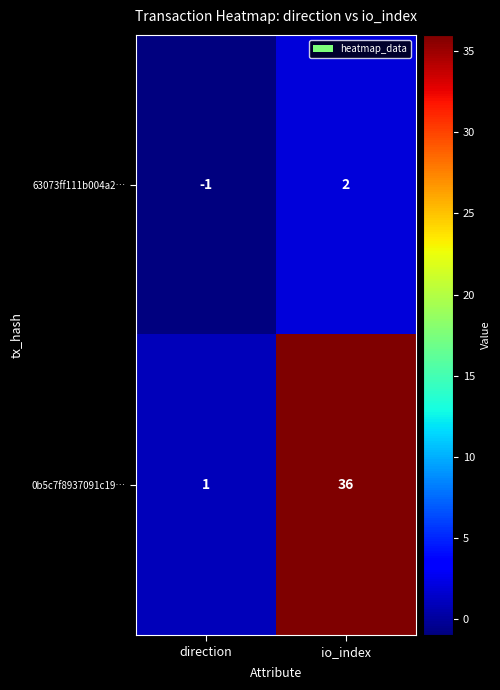

Which series has the largest range (max minus min)?

0b5c7f8937091c19…